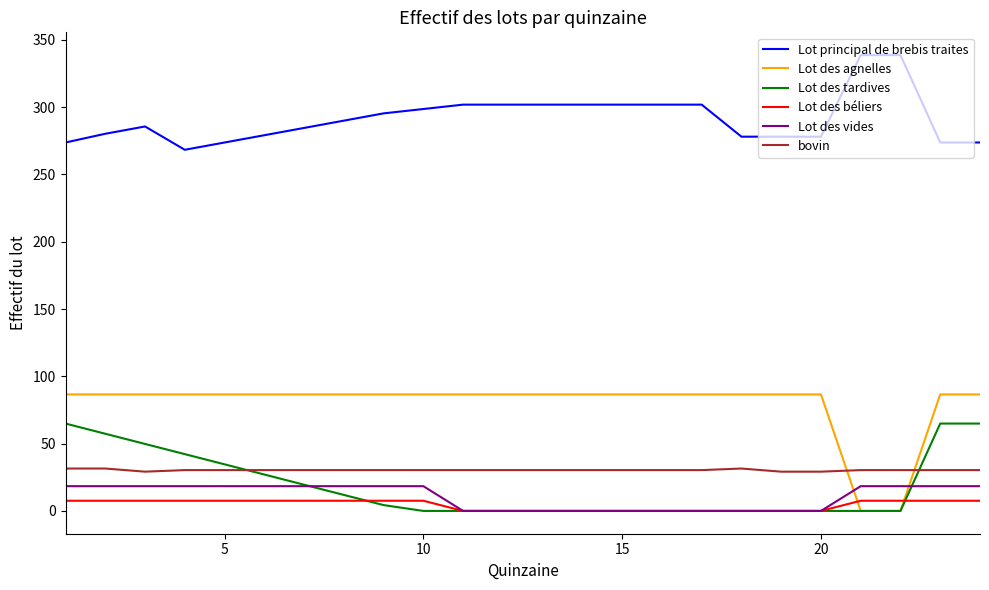

What is the greatest value displayed?

338.6